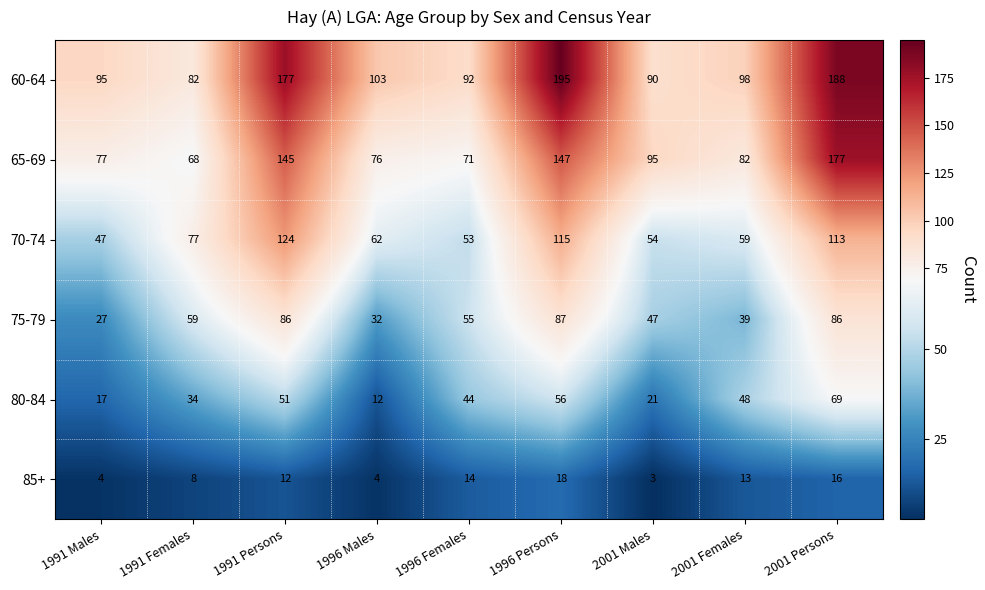

At which label does 60-64 first exceed 98?

1991 Persons